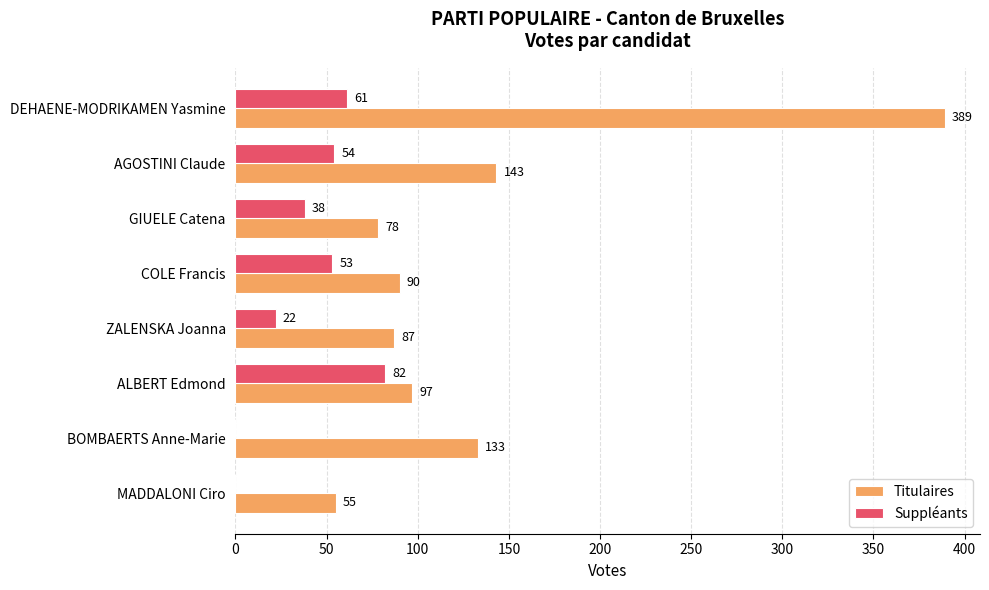

What are all the series names shown in the legend?

Titulaires, Suppléants